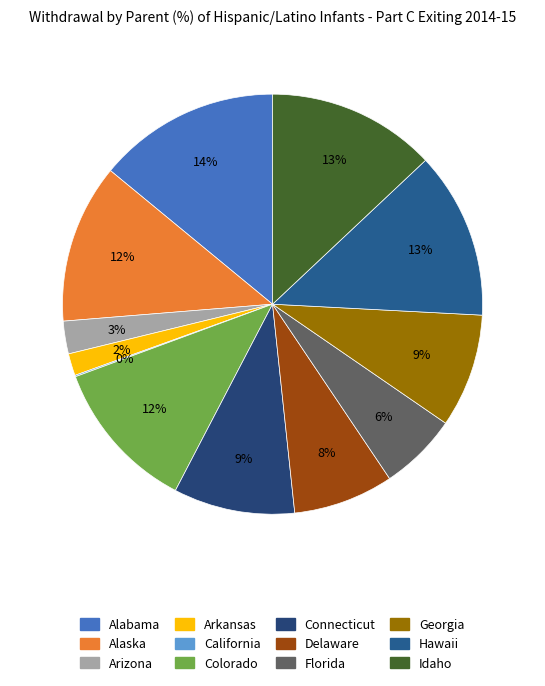

Which has a higher value, California or Arkansas?

Arkansas